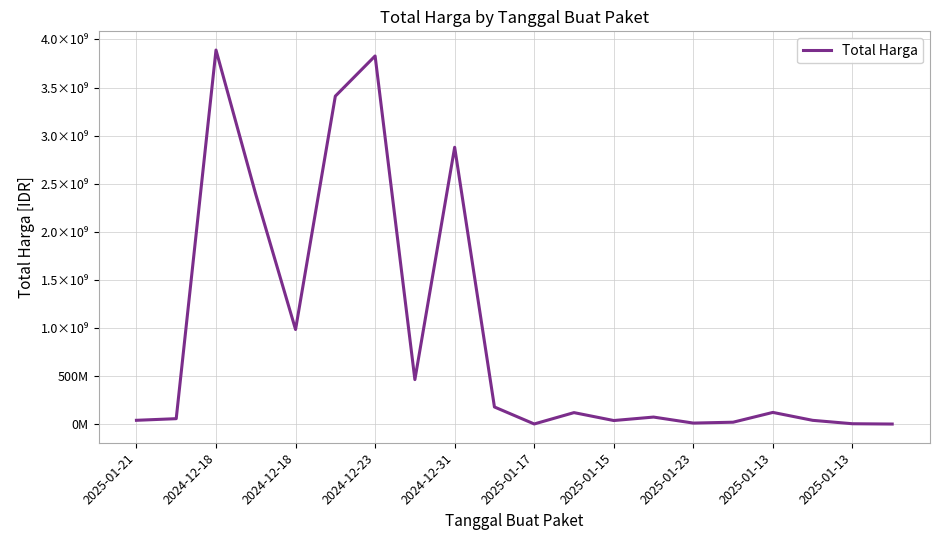

Does the chart have visible grid lines?

Yes